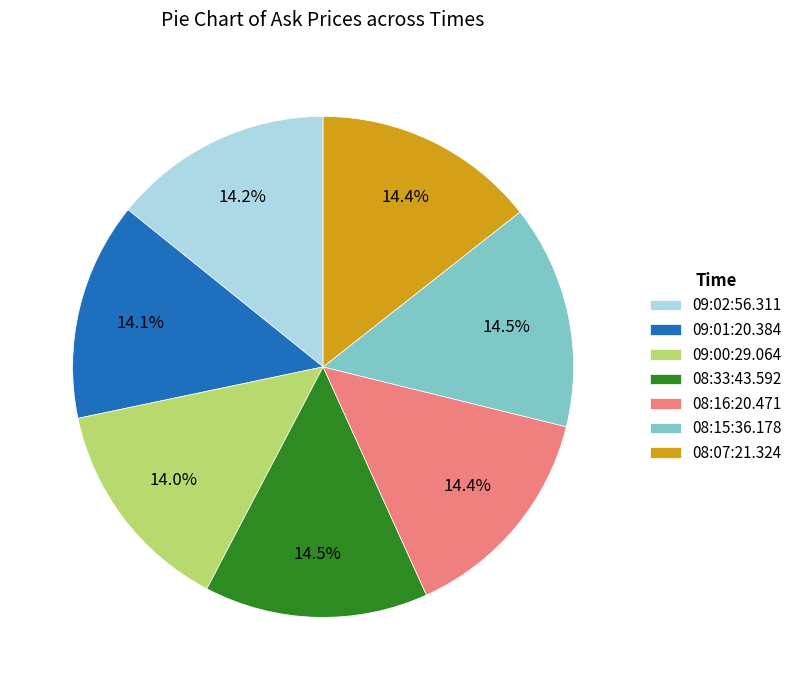

What percentage is the 08:16:20.471 slice, to the nearest percent?

14%